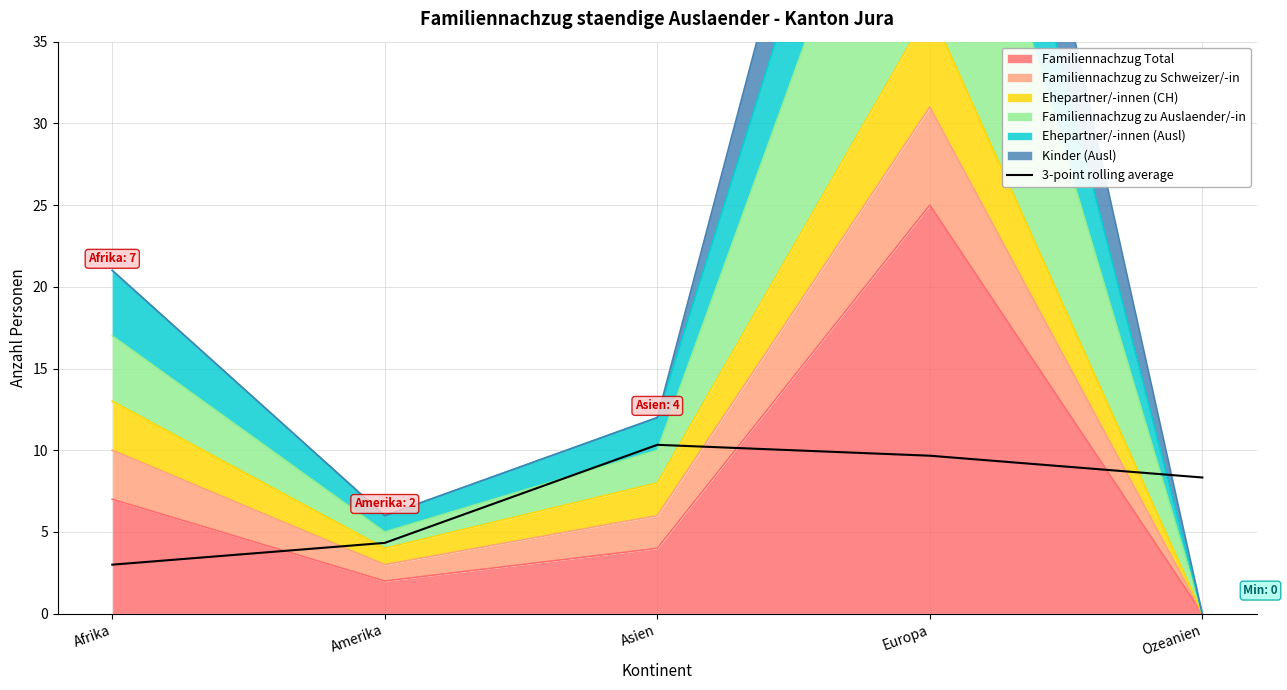

Reading right to left, extract all data points from this chart.

Ozeanien=8.3	Europa=9.7	Asien=10.3	Amerika=4.3	Afrika=3.0